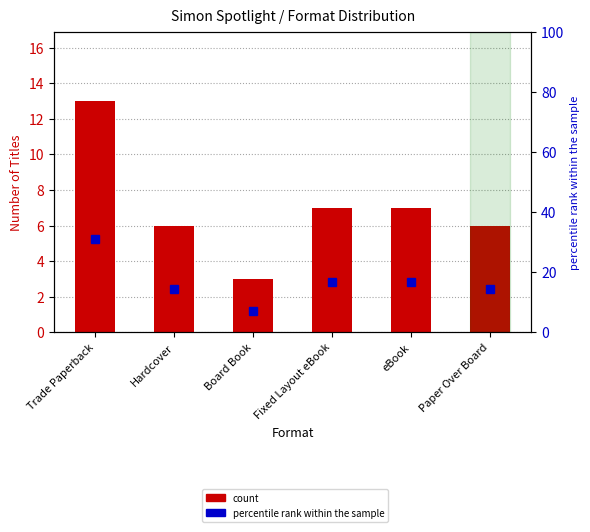

Read the percentile rank within format value at Fixed Layout eBook.

16.7